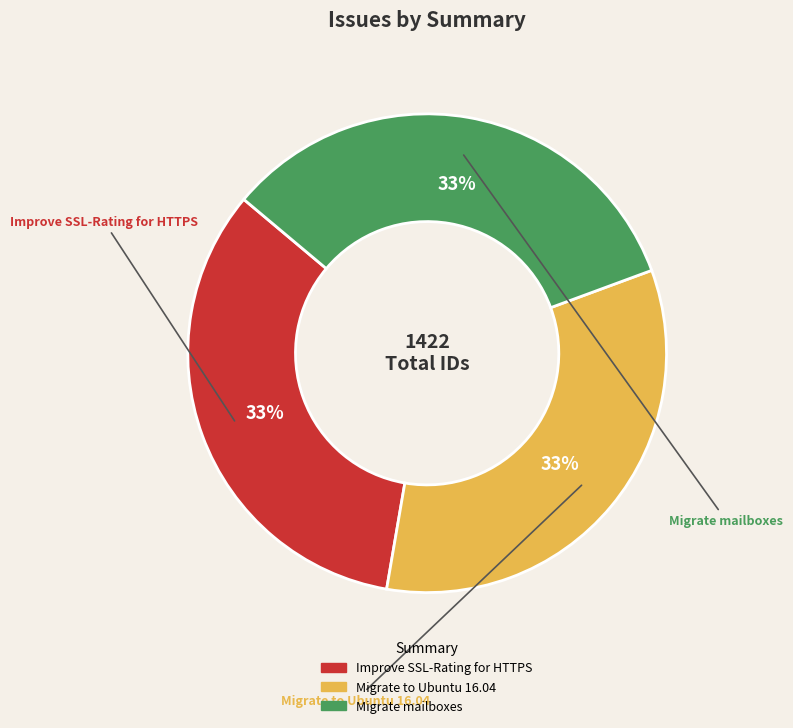

True or false: Improve SSL-Rating for HTTPS accounts for 43% of the total.

False